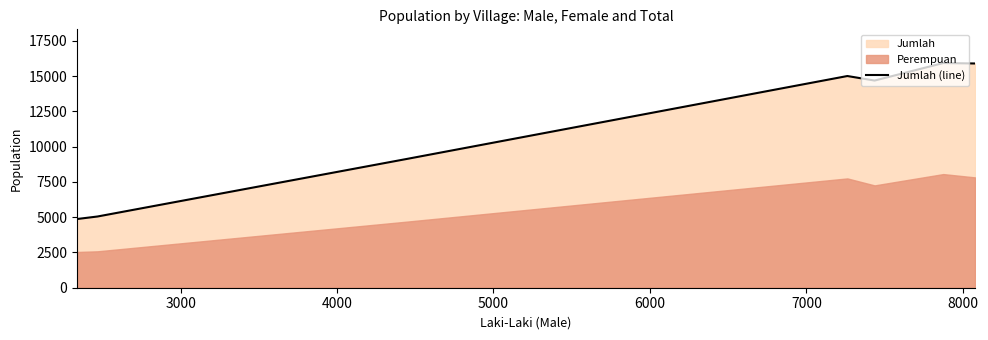

What is the sum of all values?

80607